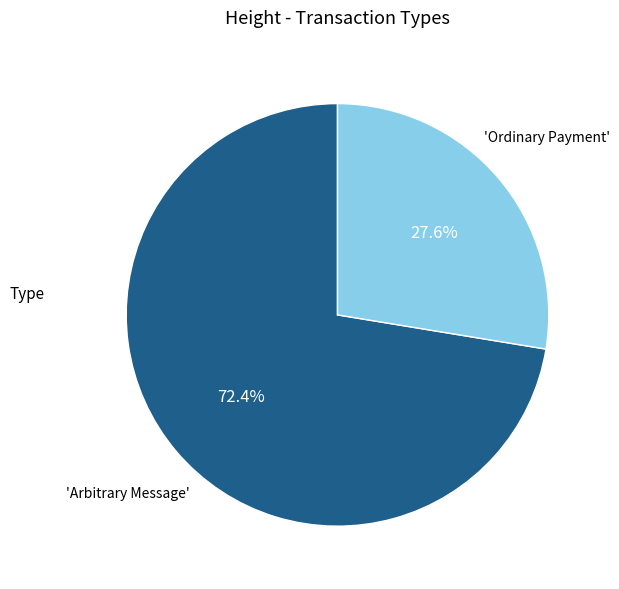

How many segments does this pie chart have?

2